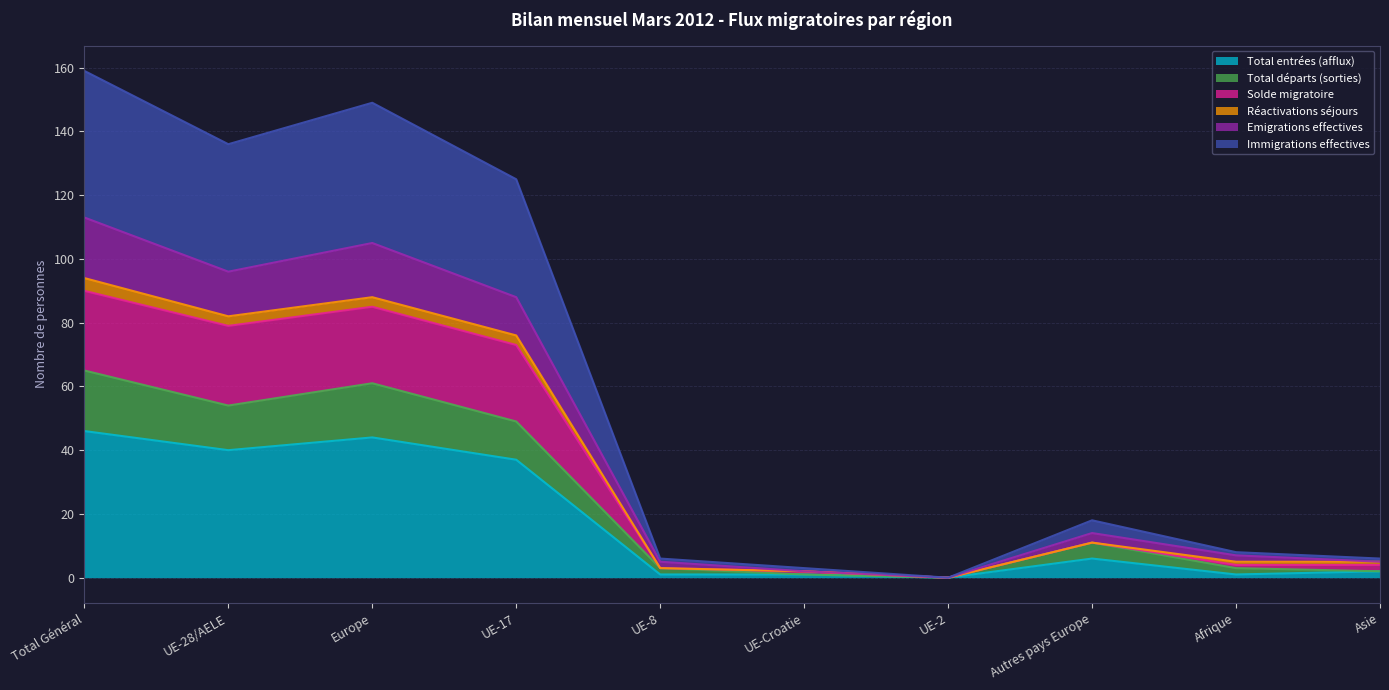

What is the label of the 8th point from the right?

Europe